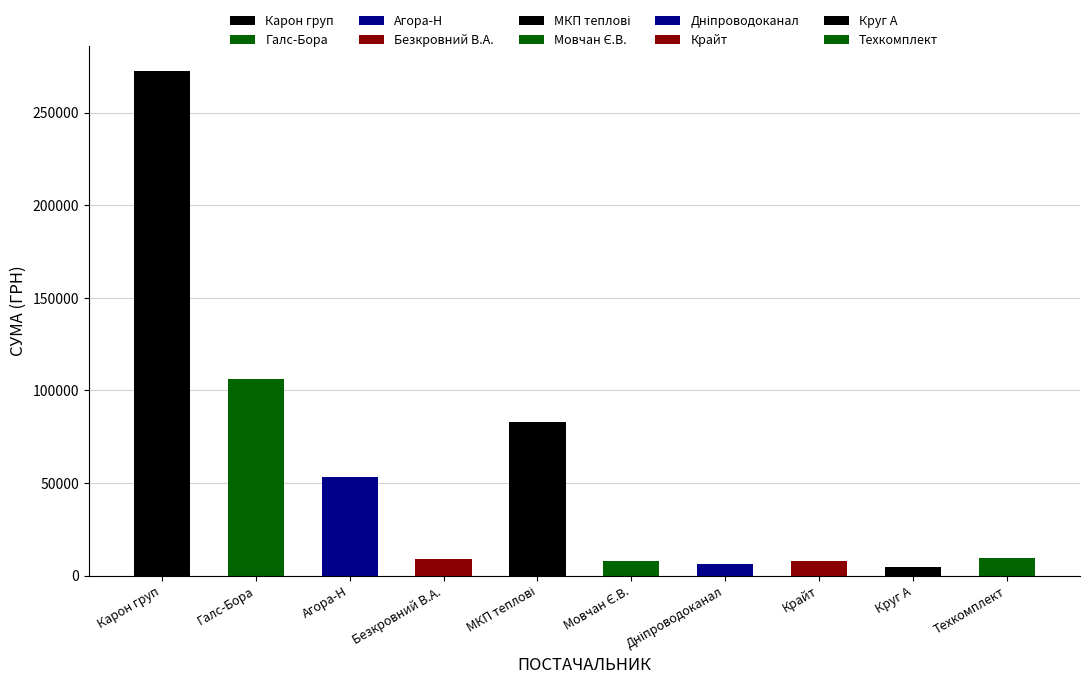

True or false: the data shows 82834.0 at МКП "Дніпропетровські міські теплові".

True